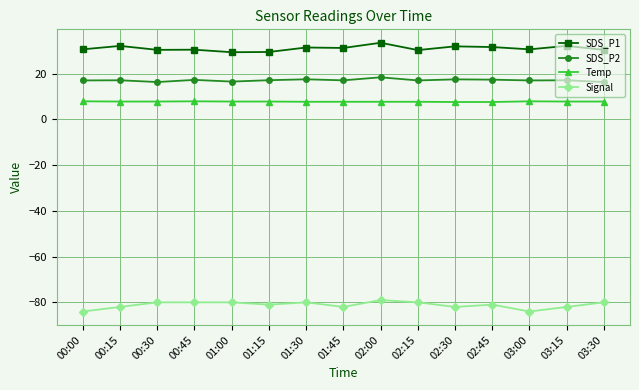

What is the label of the 8th point from the left?

01:45